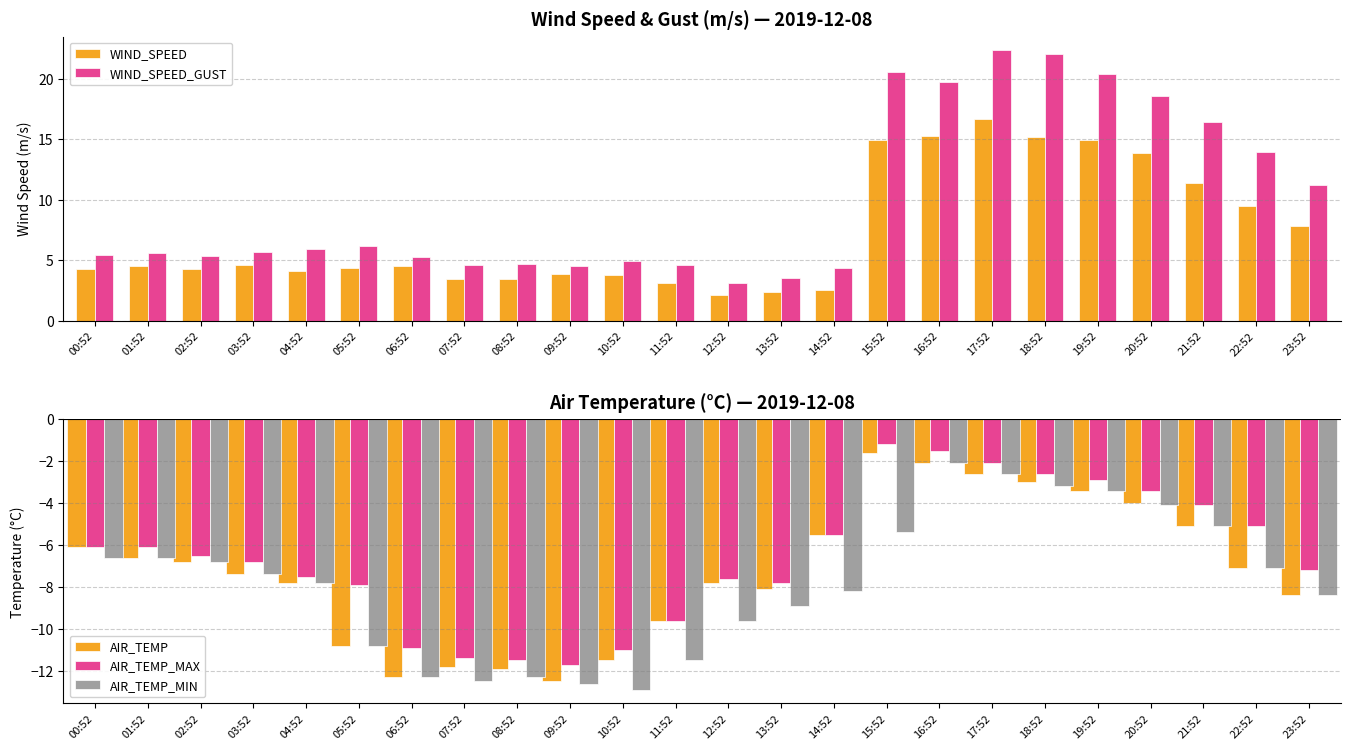

What is the minimum value for AIR_TEMP?

-12.5